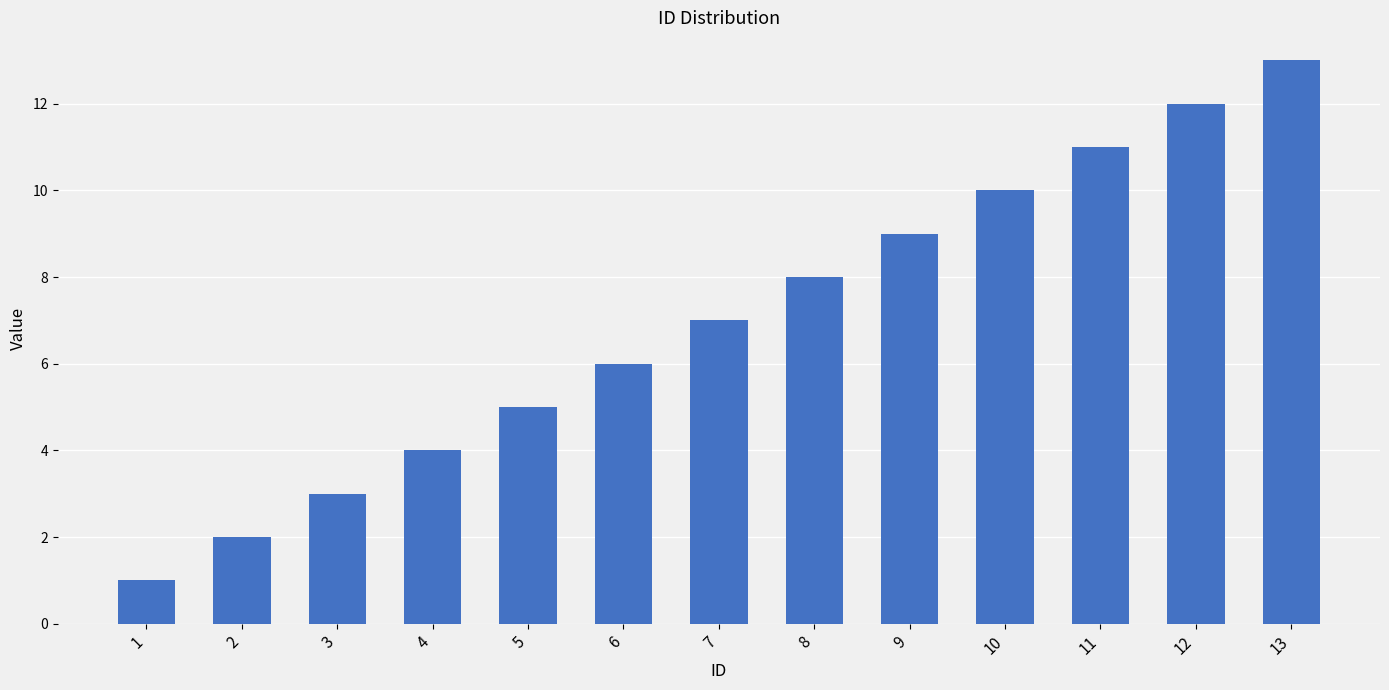

Does the chart contain stacked bars?

No